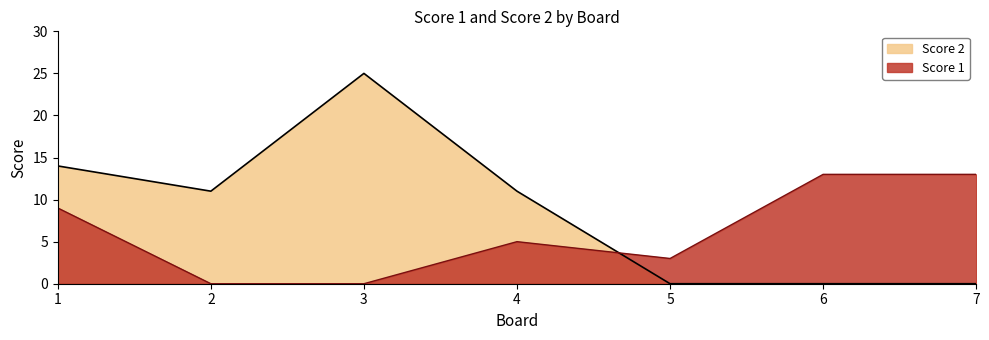

In Score 1, how many points are higher than both neighbors (excluding endpoints)?

1